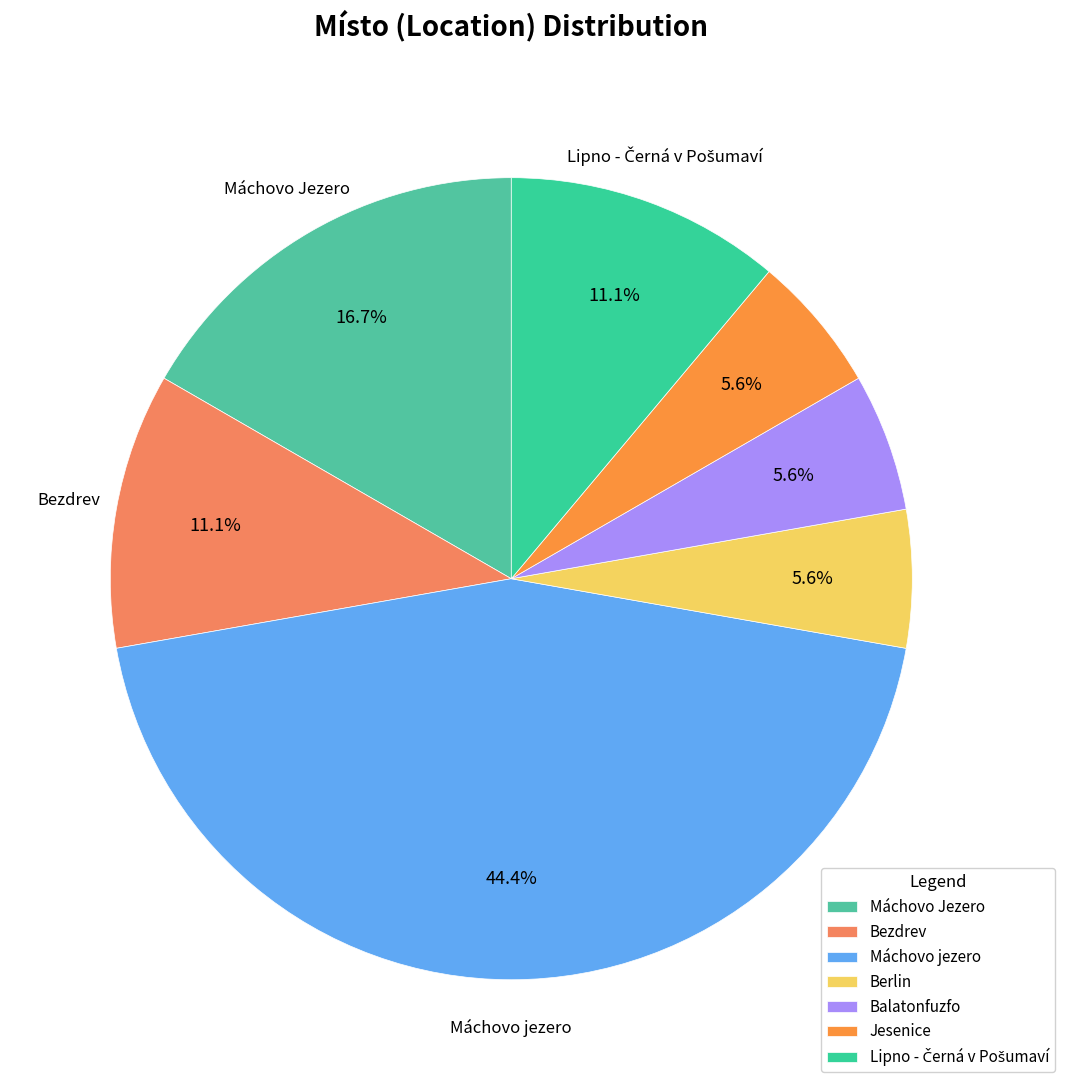

What percentage is NOT represented by Balatonfuzfo?

94.4%